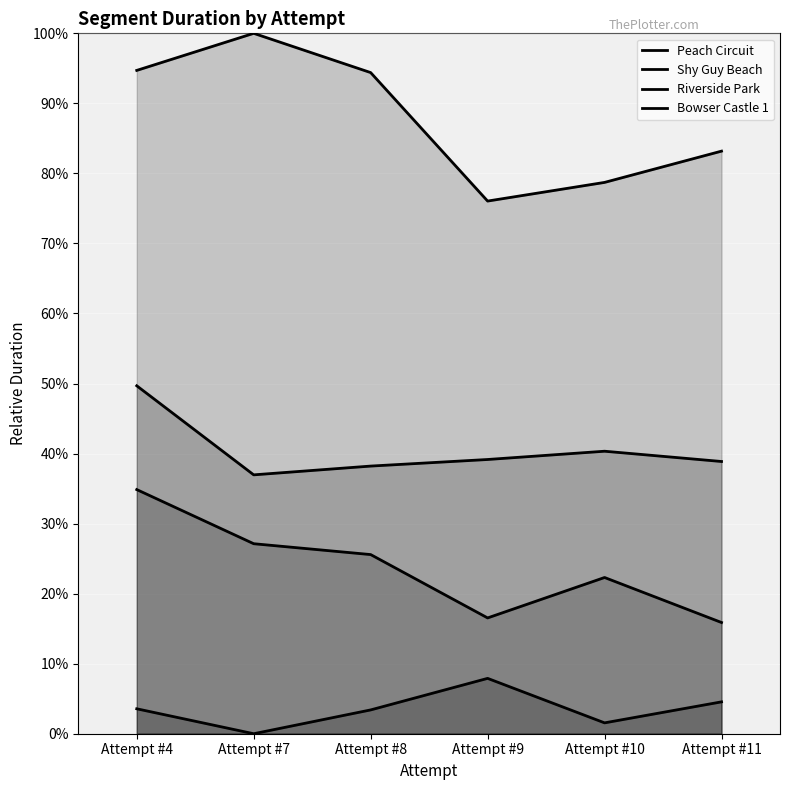

What is the difference between the maximum and second lowest values in the Shy Guy Beach series?

11.5